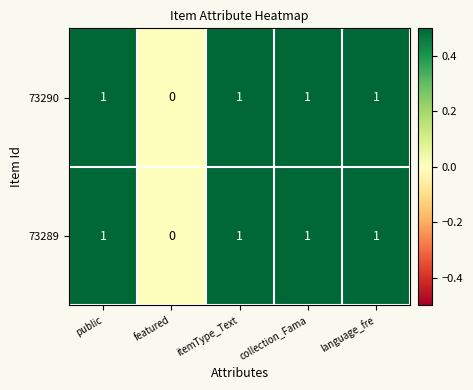

What is the sum of all 73290 values?

4